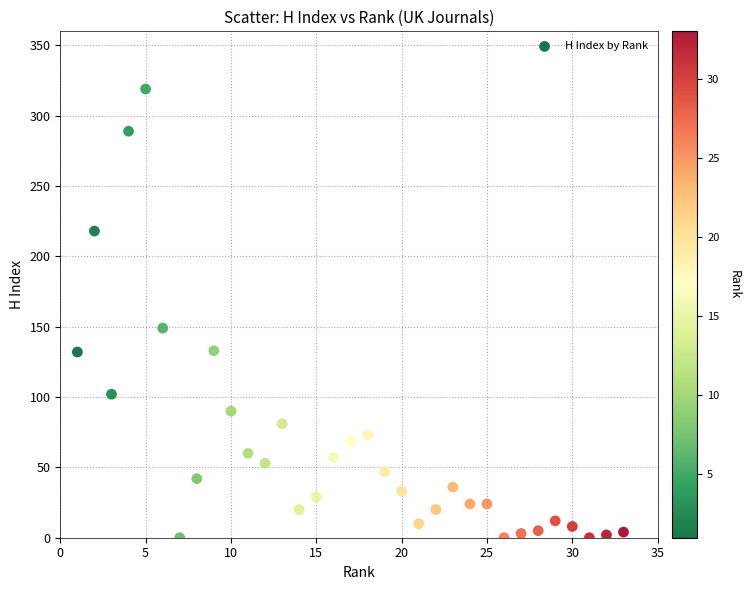

What Y value in the scatter plot is closest to 159?

149